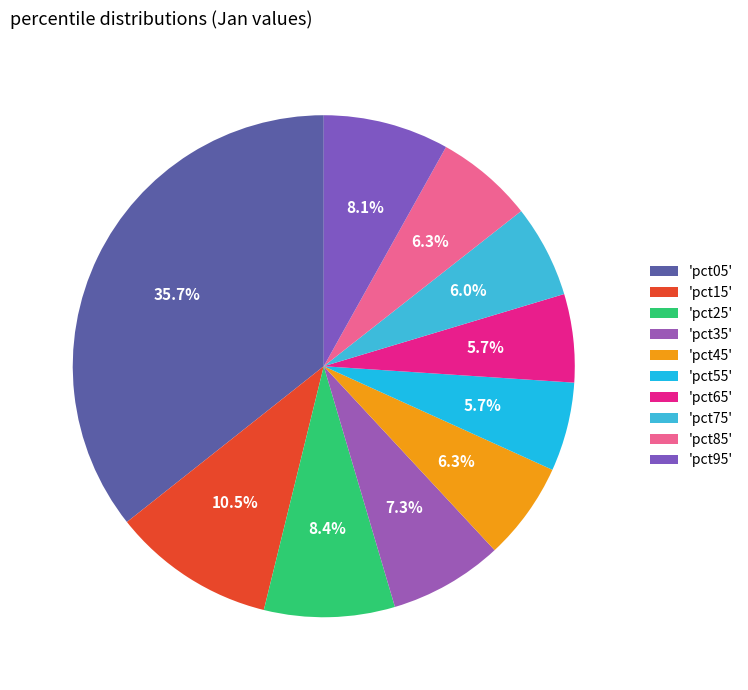

How many segments does this pie chart have?

10